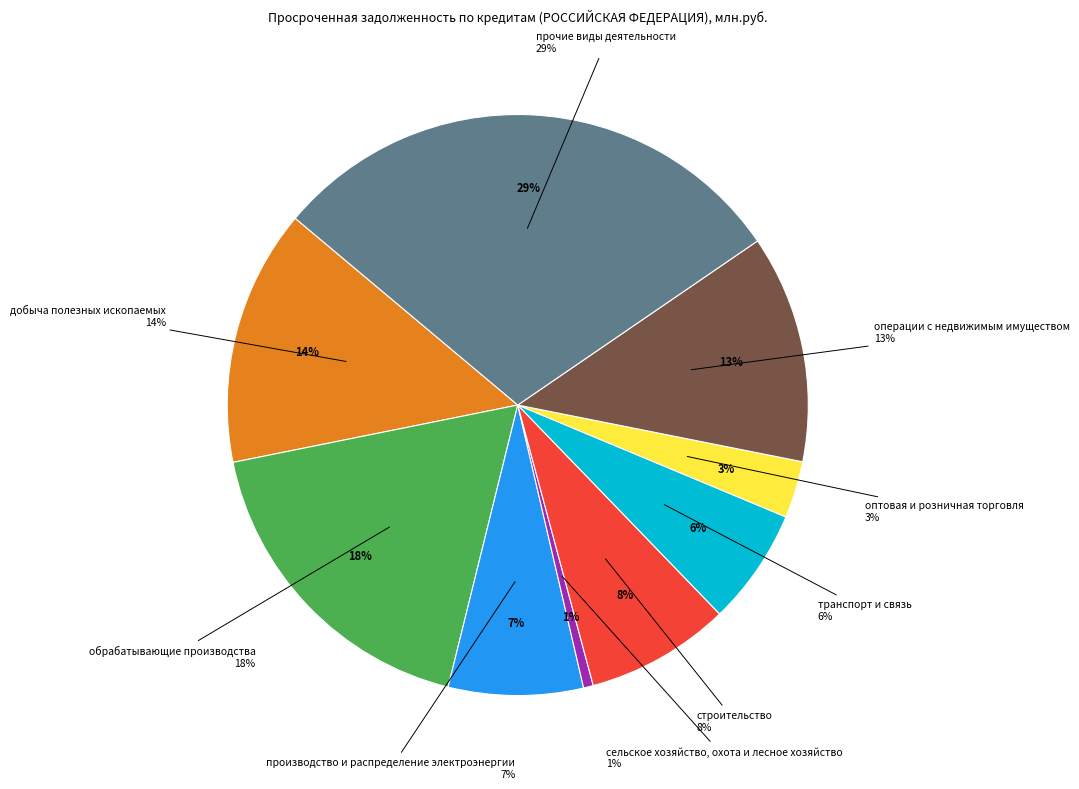

Between сельское хозяйство, охота и лесное хозяйство and оптовая и розничная торговля, which is larger?

оптовая и розничная торговля